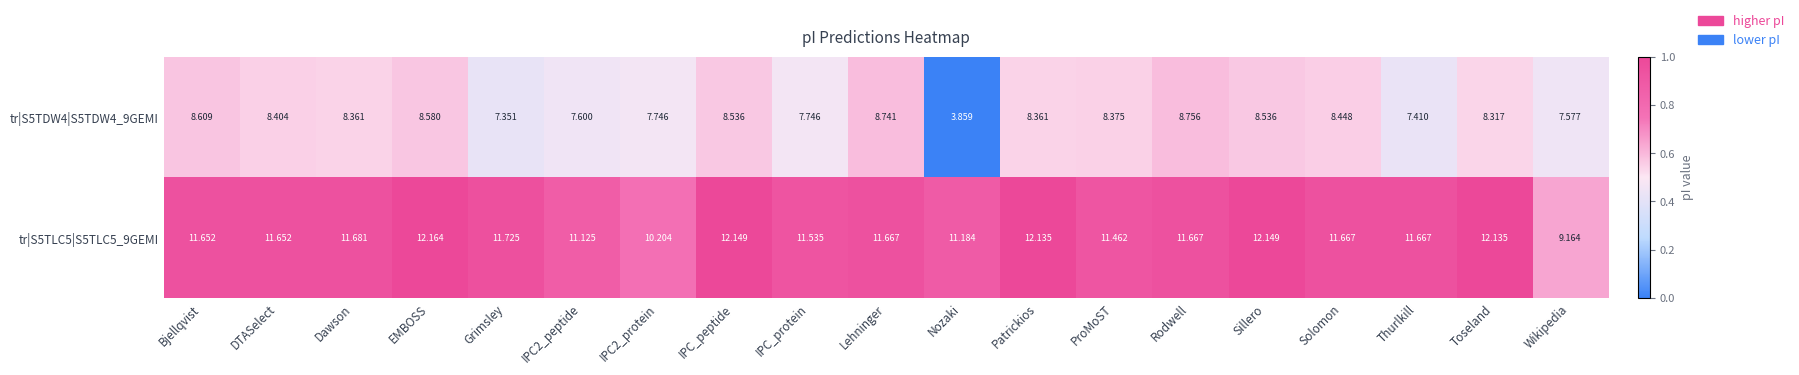

Which category has the lowest value in the tr|S5TDW4|S5TDW4_9GEMI series?

Nozaki